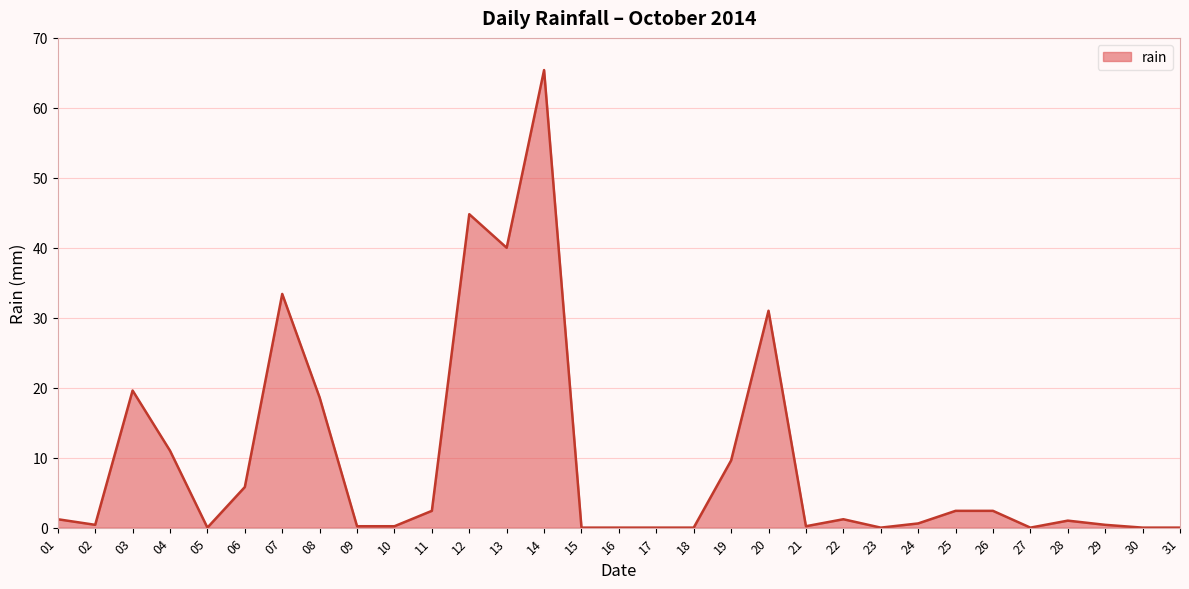

Read the value at 26.

2.4